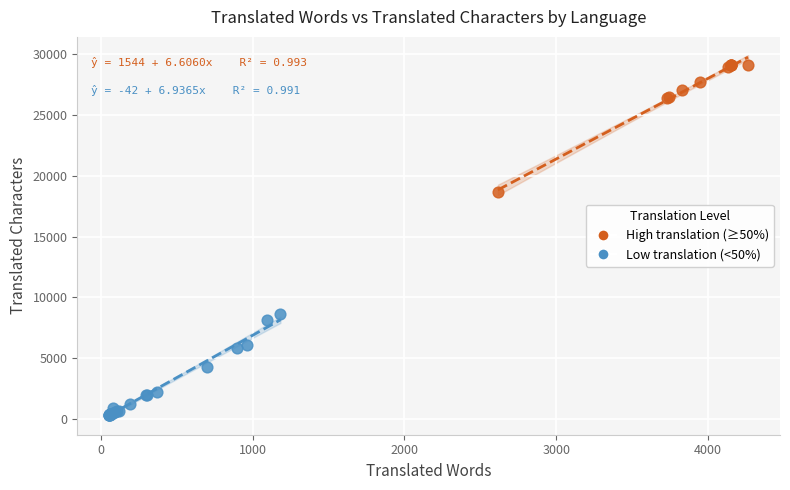

What are all the series names shown in the legend?

High translation (≥50%), Low translation (<50%)